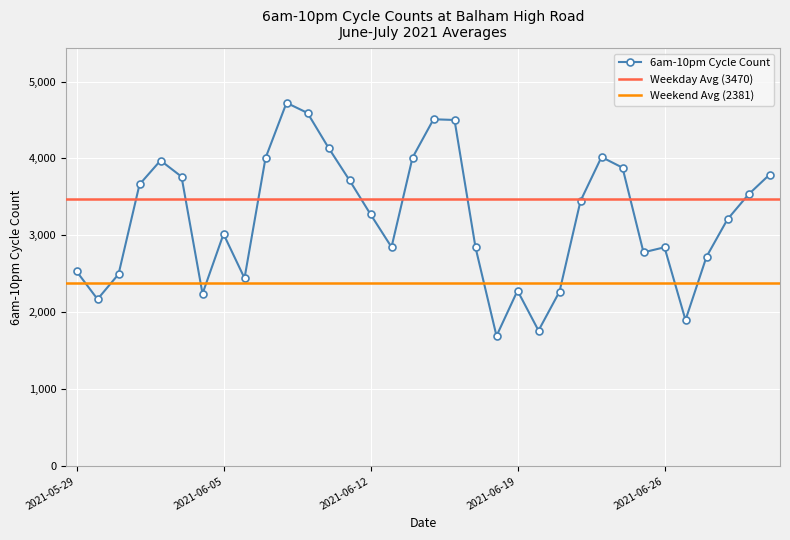

Rank the categories by value from lowest to highest.

2021-06-18, 2021-06-20, 2021-06-27, 2021-05-30, 2021-06-04, 2021-06-21, 2021-06-19, 2021-06-06, 2021-05-31, 2021-05-29, 2021-06-28, 2021-06-25, 2021-06-17, 2021-06-26, 2021-06-13, 2021-06-05, 2021-06-29, 2021-06-12, 2021-06-22, 2021-06-30, 2021-06-01, 2021-06-11, 2021-06-03, 2021-07-01, 2021-06-24, 2021-06-02, 2021-06-07, 2021-06-14, 2021-06-23, 2021-06-10, 2021-06-16, 2021-06-15, 2021-06-09, 2021-06-08